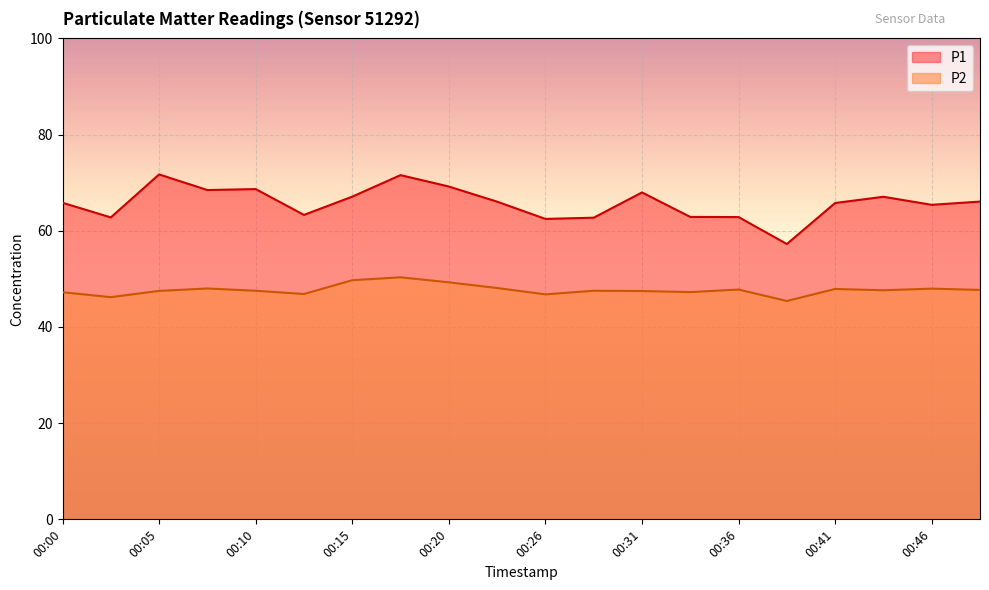

Which series changed the most between 00:12 and 00:46?

P1